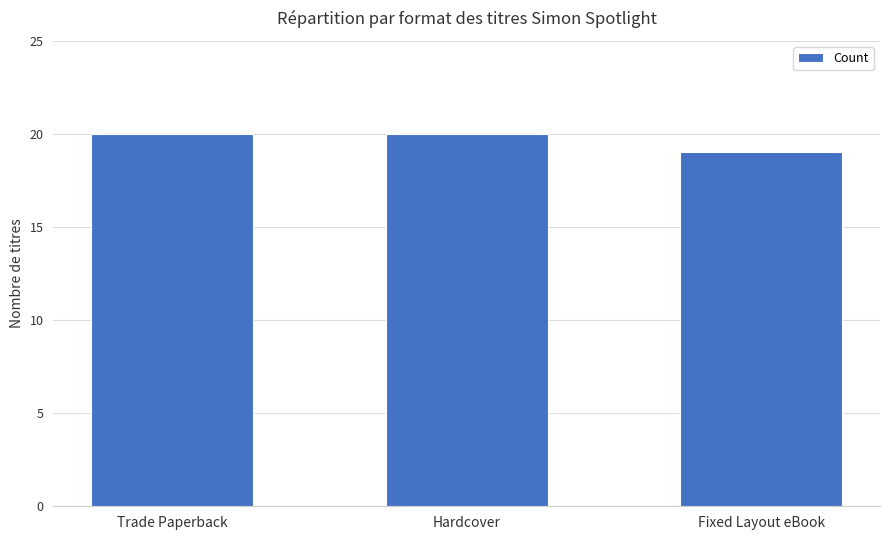

Are the bars grouped side by side (vs. stacked)?

No